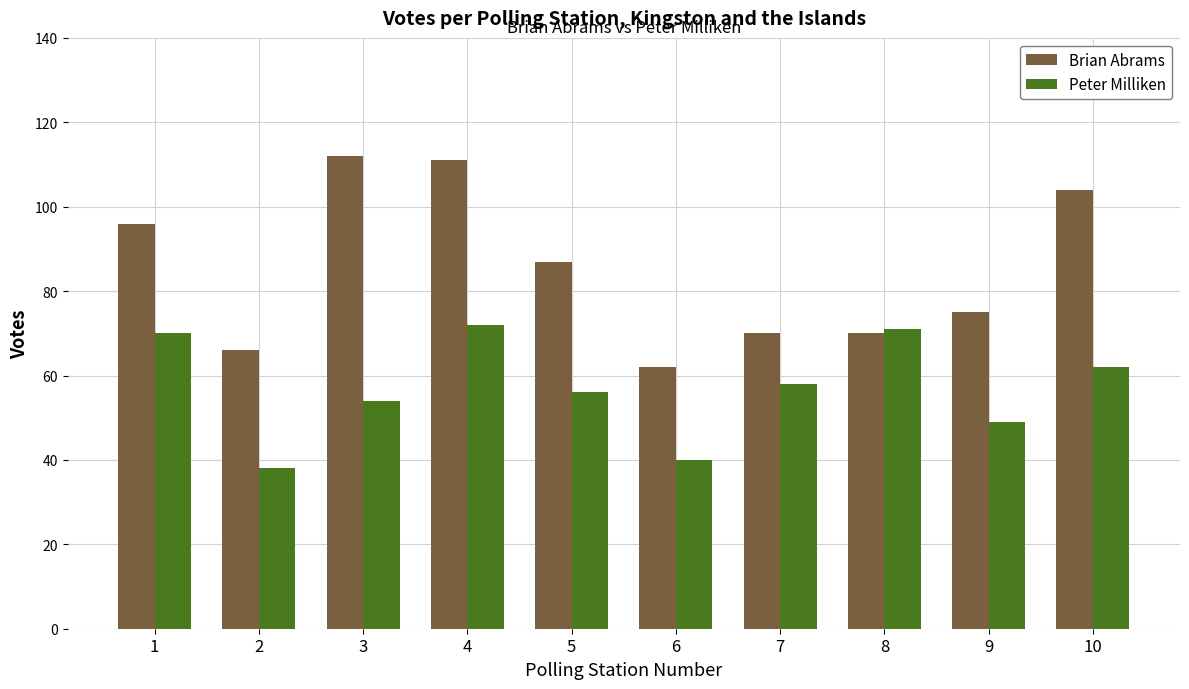

Rank the series by their average value, from lowest to highest.

Peter Milliken, Brian Abrams